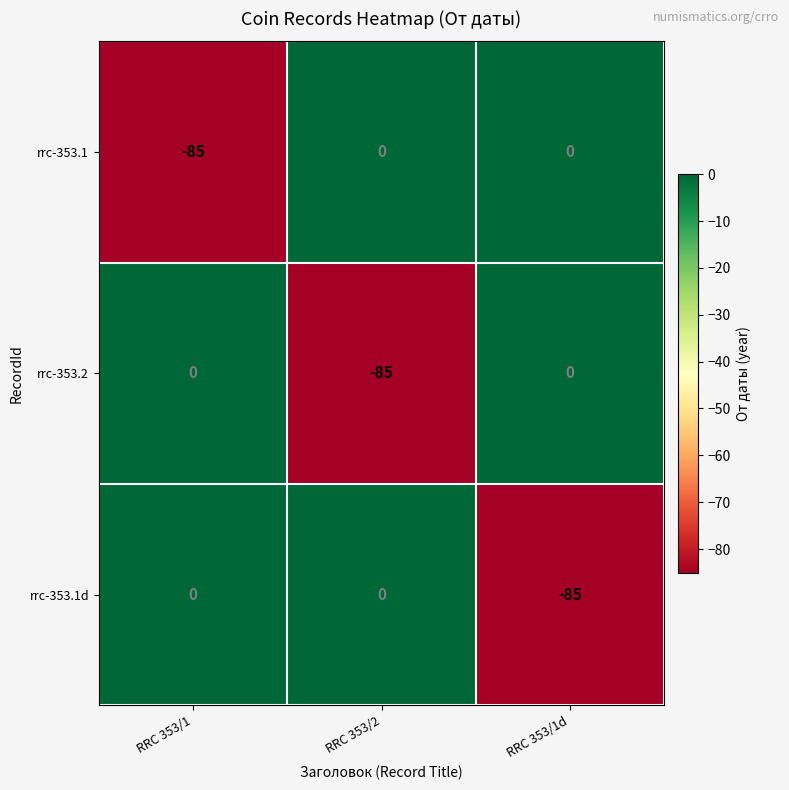

Reading left to right, extract all data points from this chart.

rrc-353.1: RRC 353/1=-85	RRC 353/2=0	RRC 353/1d=0
rrc-353.2: RRC 353/1=0	RRC 353/2=-85	RRC 353/1d=0
rrc-353.1d: RRC 353/1=0	RRC 353/2=0	RRC 353/1d=-85